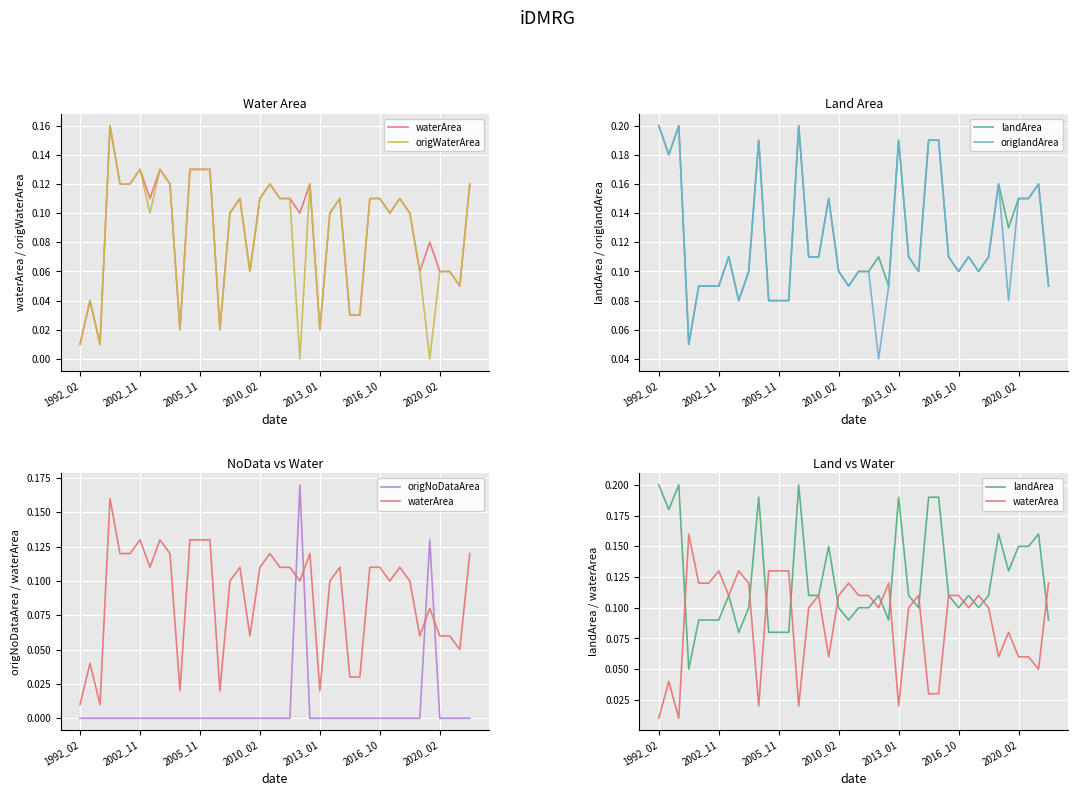

How many series are shown in this chart?

5